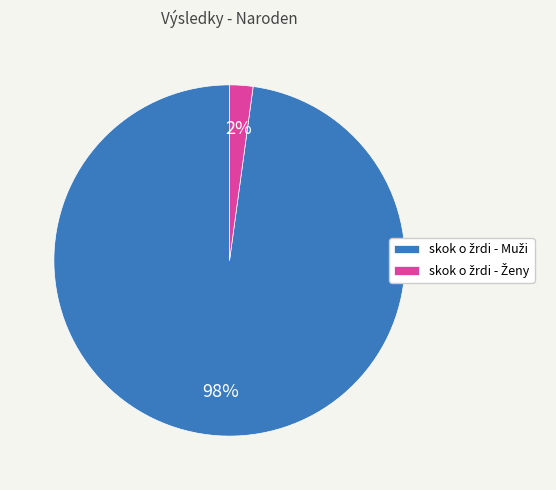

Is there any slice that represents more than half of the pie?

Yes